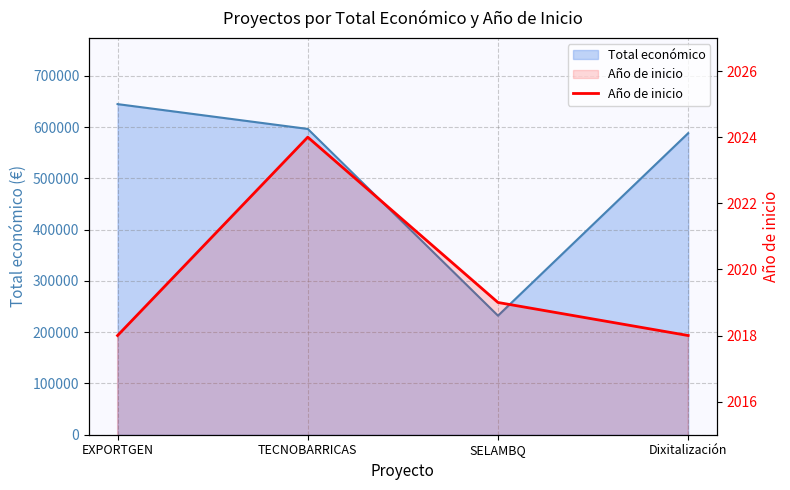

Is it true that the value at Dixitalización is 2899?

False